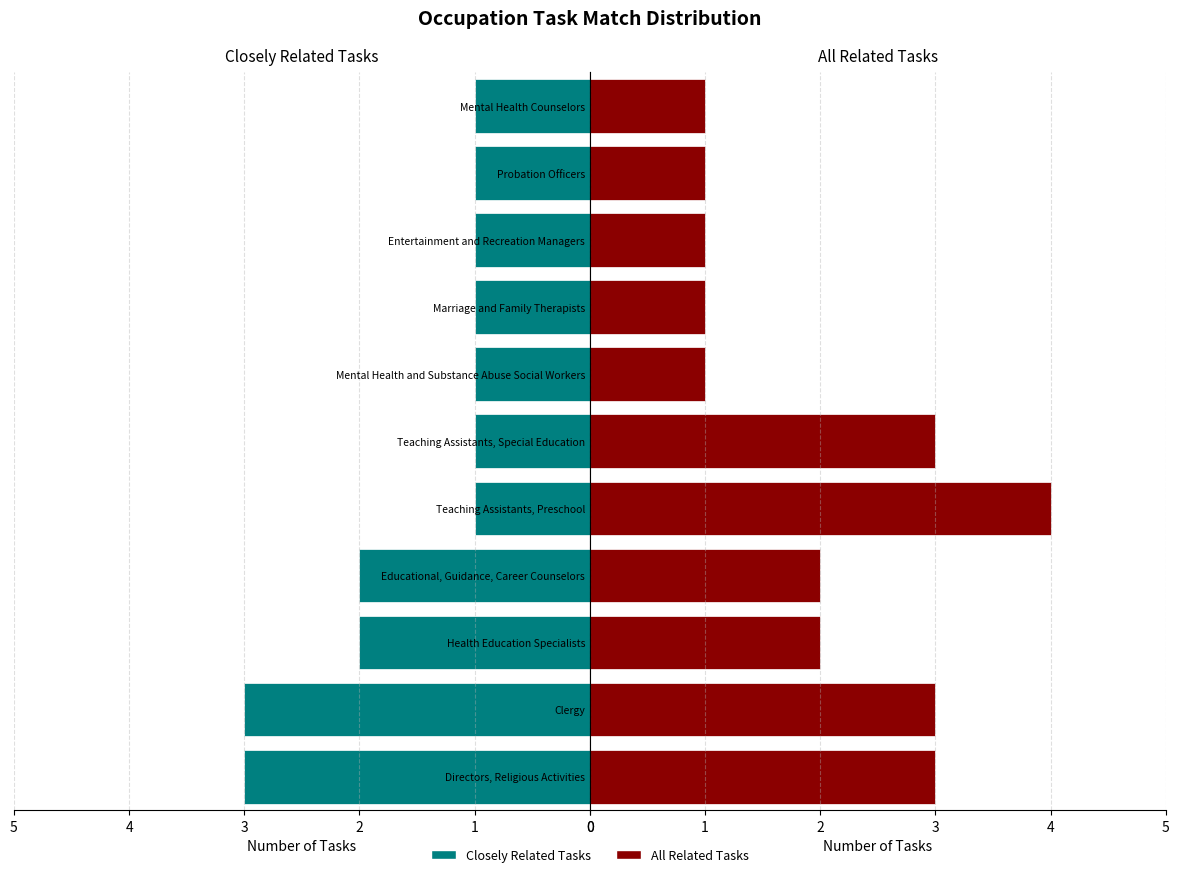

Read the All Related Tasks value at Clergy.

3